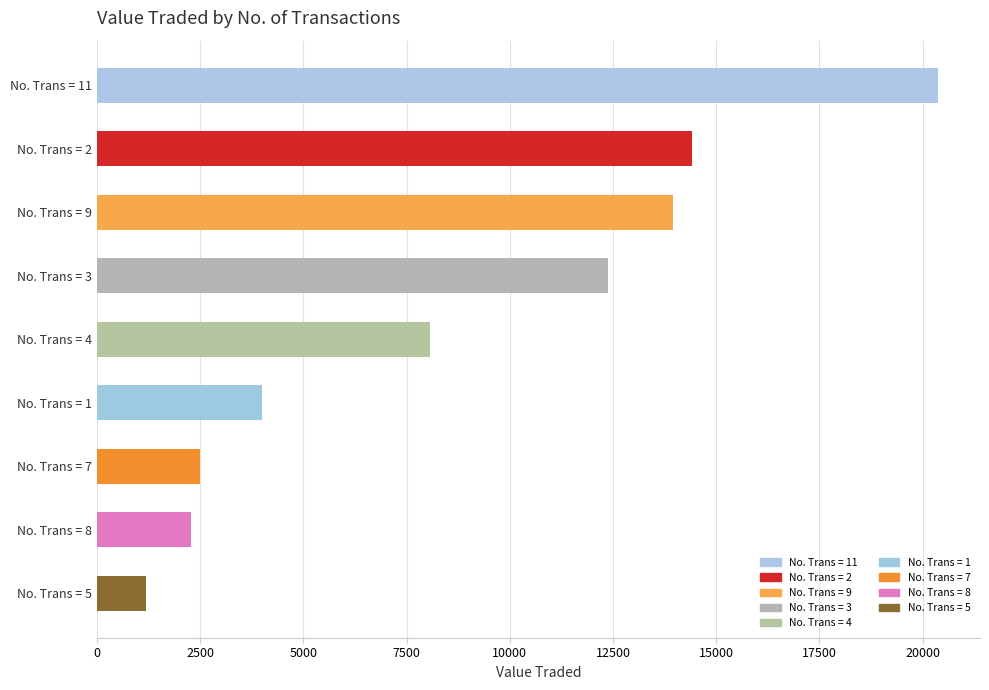

How many data points are less than 8072?

4